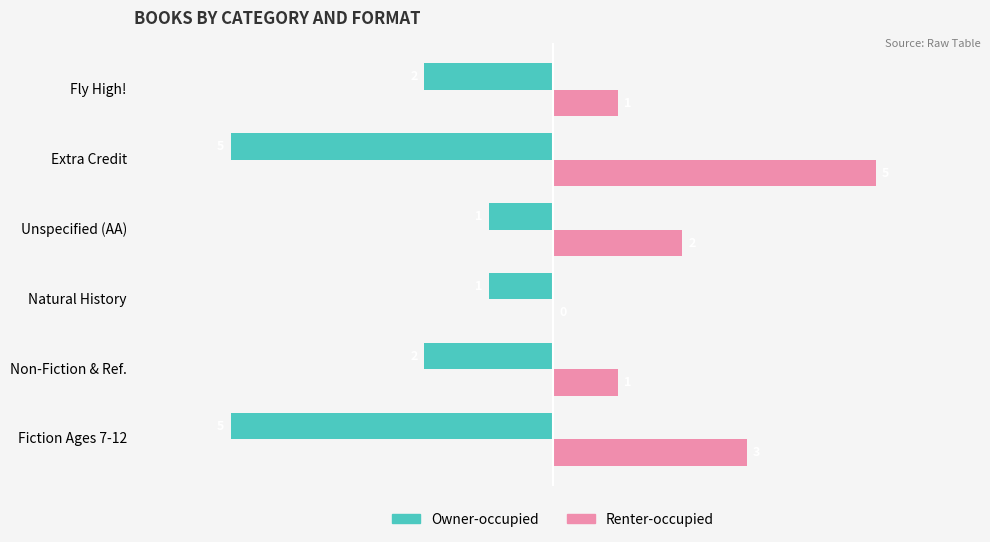

True or false: Owner-occupied has a value of -1 at Fly High!.

False